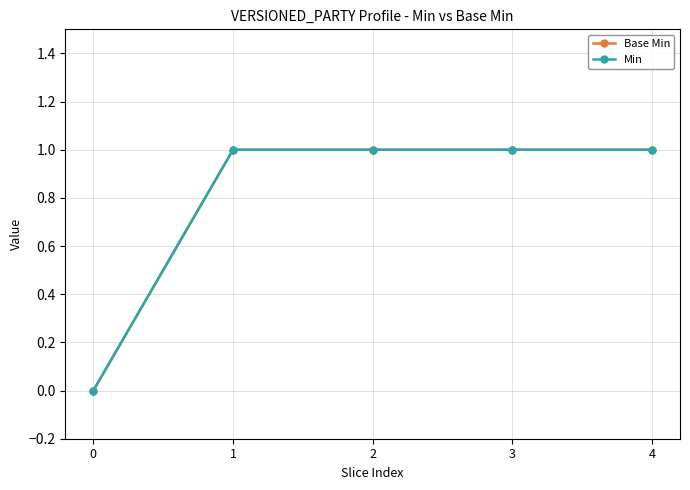

Which series has the largest total across all categories?

Base Min